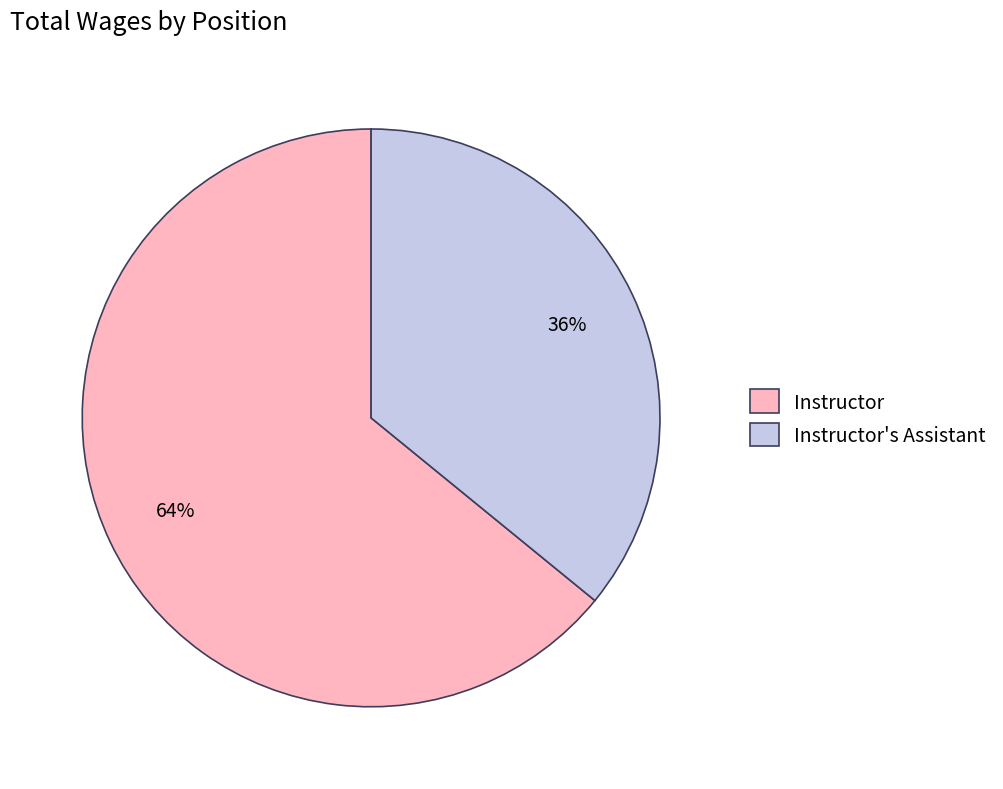

Which category has the smallest portion of the pie?

Instructor's Assistant